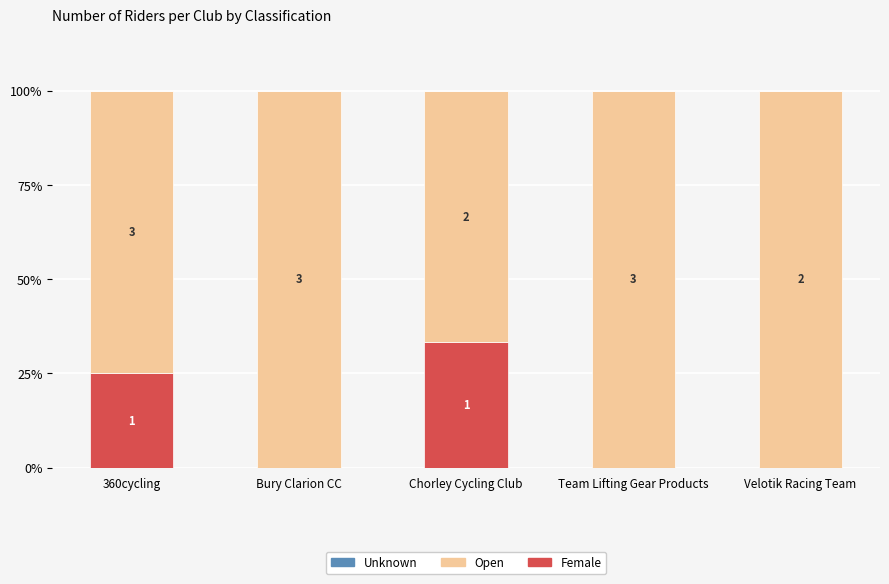

How many data points does each series have?

5